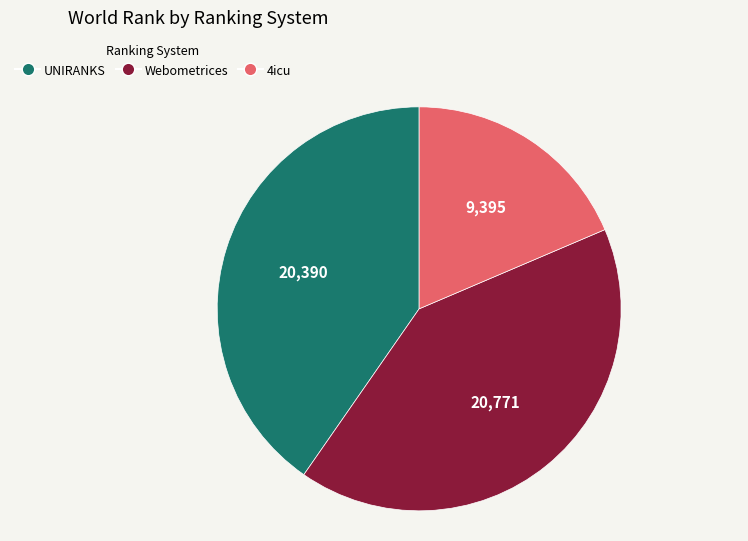

What is the largest slice in the pie chart?

Webometrices